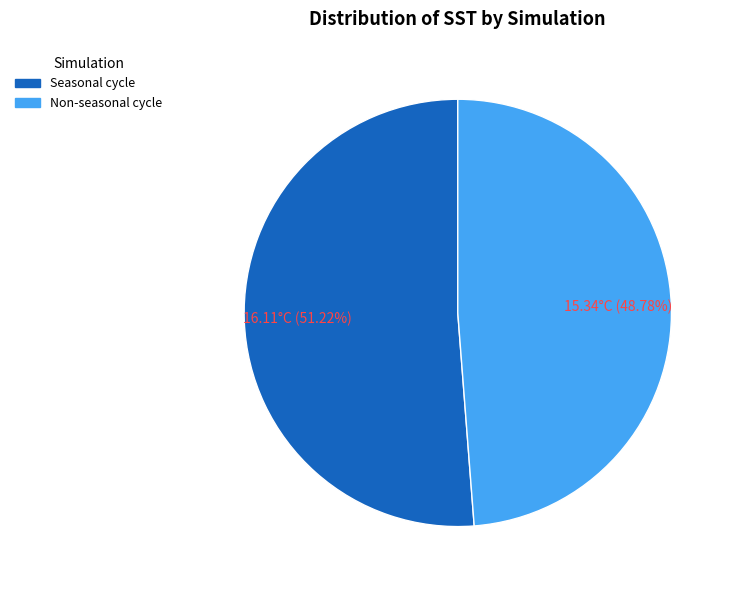

Which category has the smallest portion of the pie?

Non-seasonal cycle